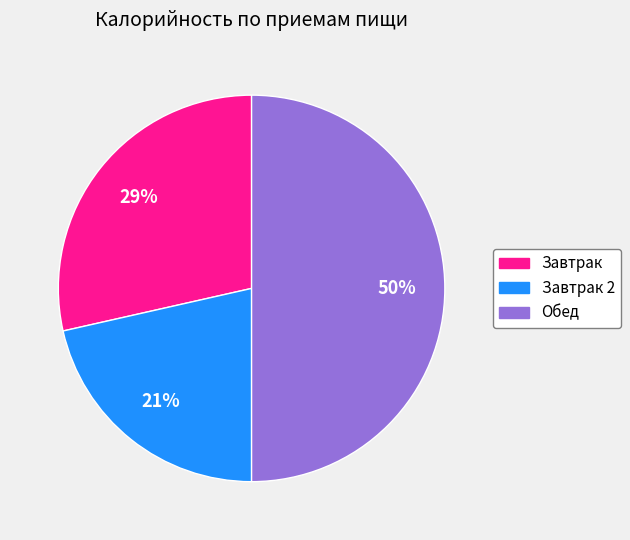

To the nearest percent, what is the difference between the largest and smallest slice percentages?

29%